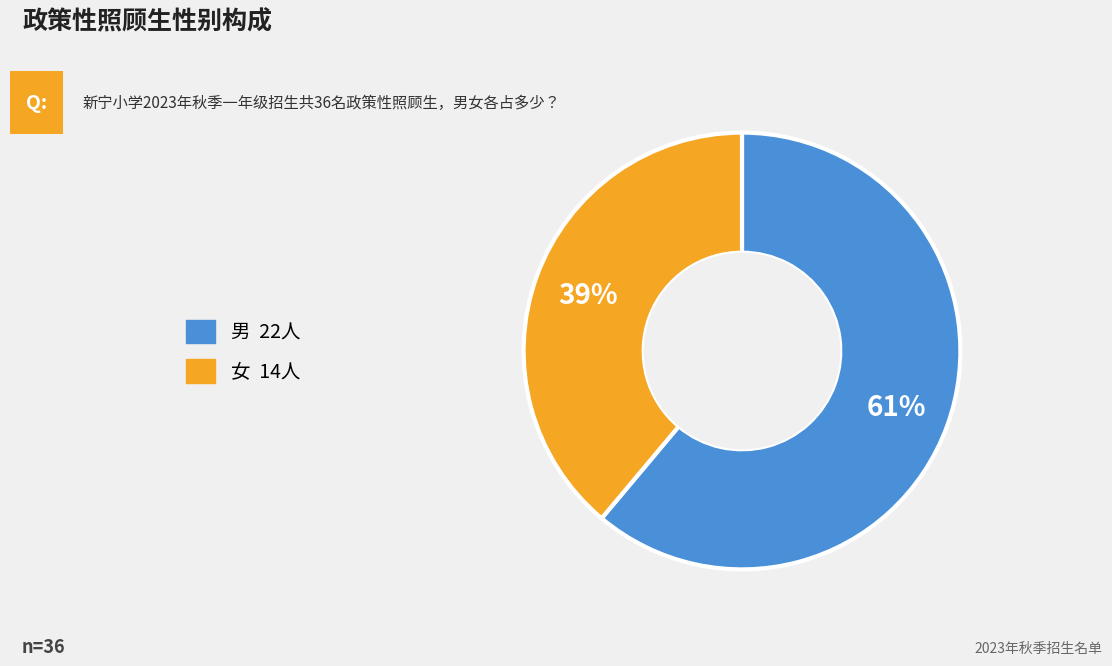

To the nearest percent, what is the average slice percentage?

50%